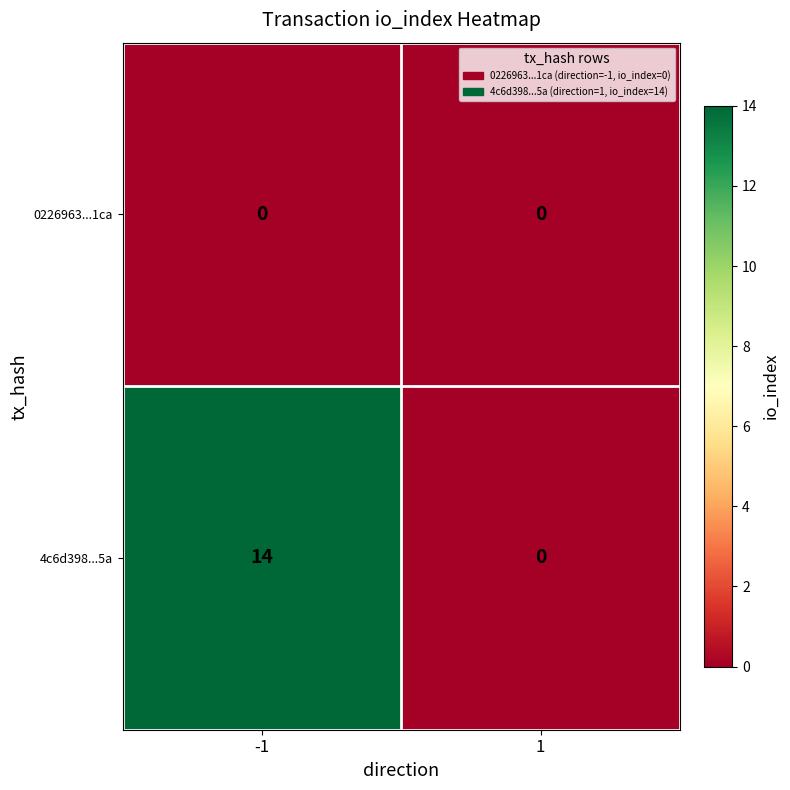

Which series has the largest range (max minus min)?

4c6d398...5a